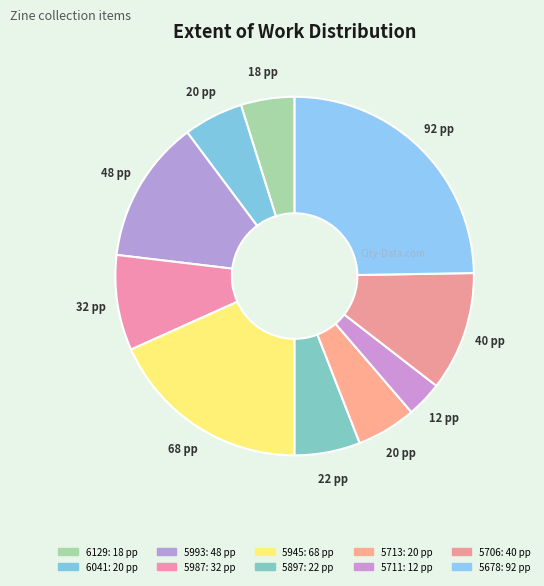

Is there a majority slice in this chart?

No